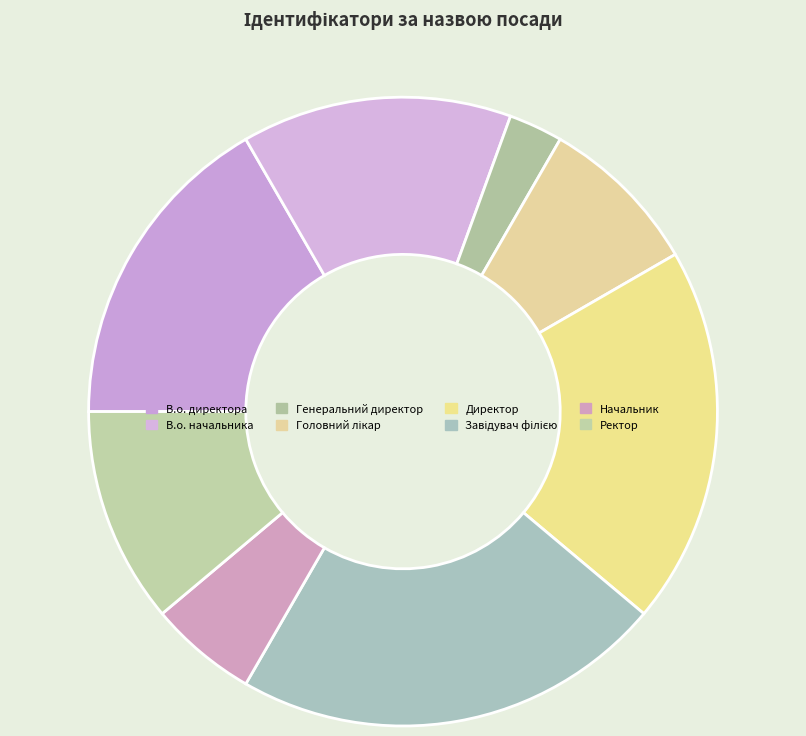

How many segments does this pie chart have?

8